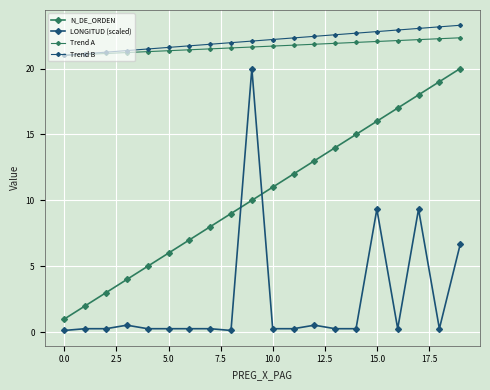

List the series in order of their peak value, lowest first.

N_DE_ORDEN, LONGITUD (scaled), Trend A, Trend B